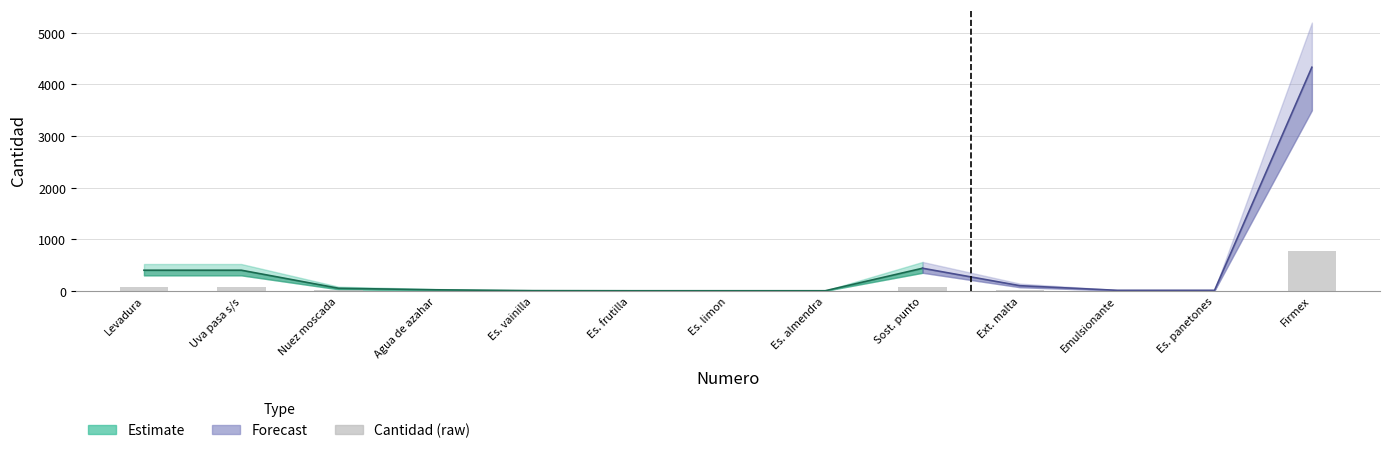

What is the value of the 9th bar from the left?

78.8